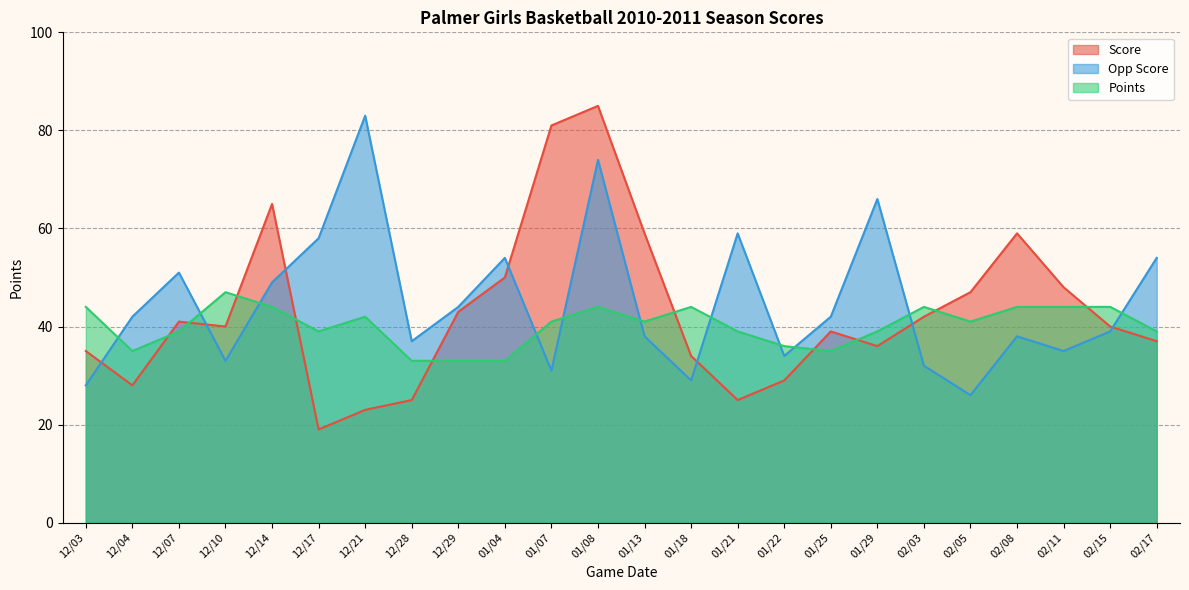

What is the total value across all series at 01/13?

138